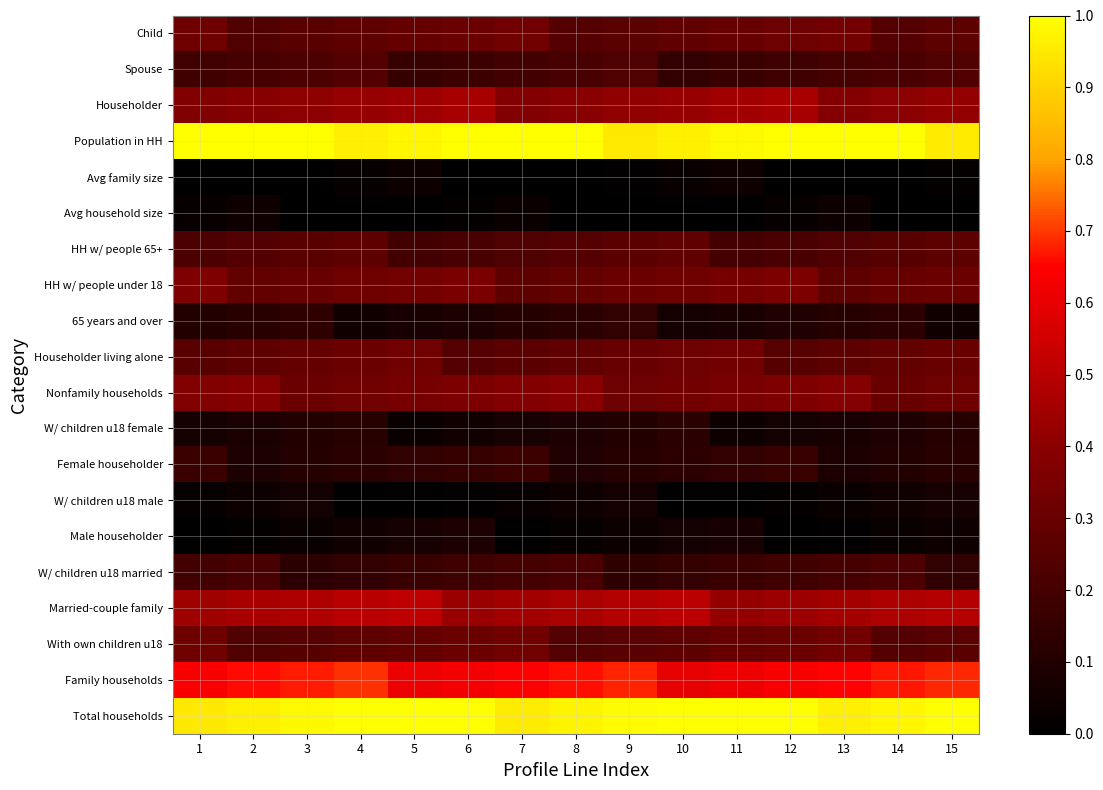

Which has a higher value, 13 or 4?

4